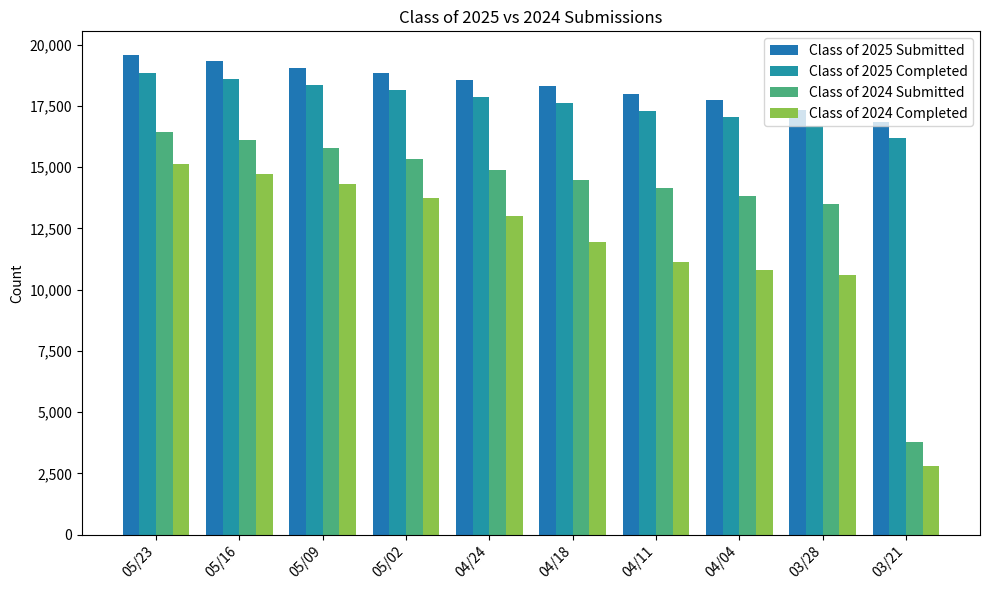

What is the average value of the Class of 2025 Completed series?

17665